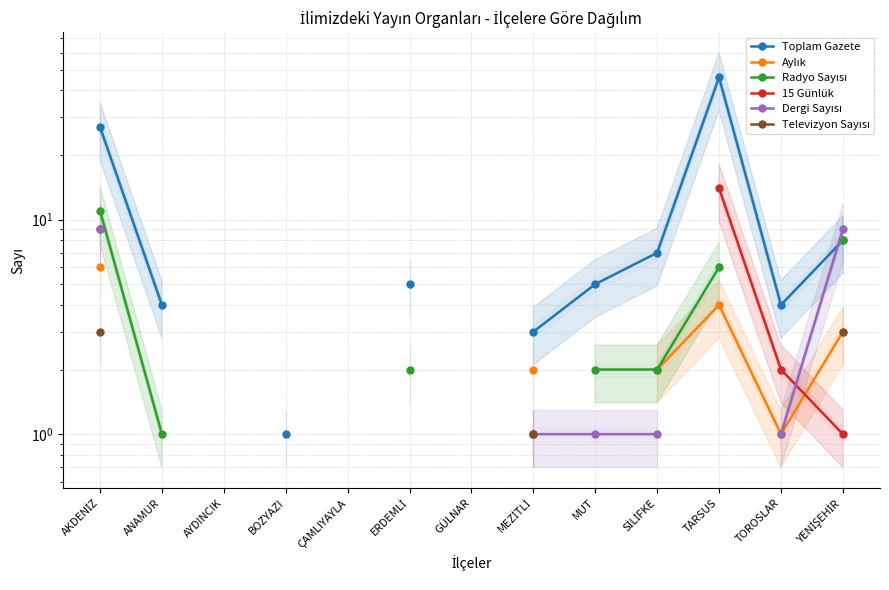

True or false: Televizyon Sayısı and Aylık cross at least once.

False